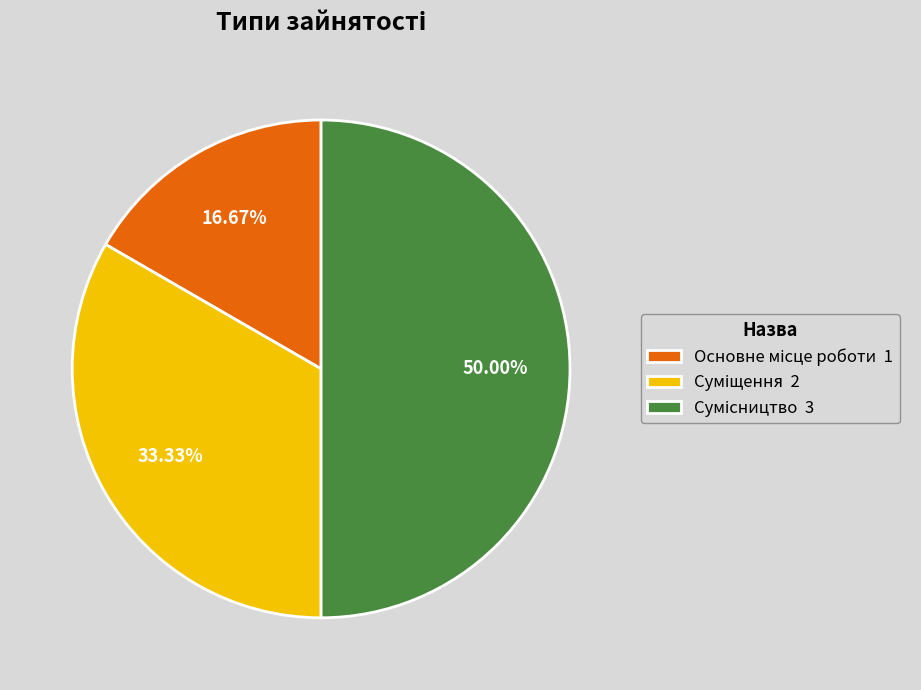

Is there a majority slice in this chart?

No